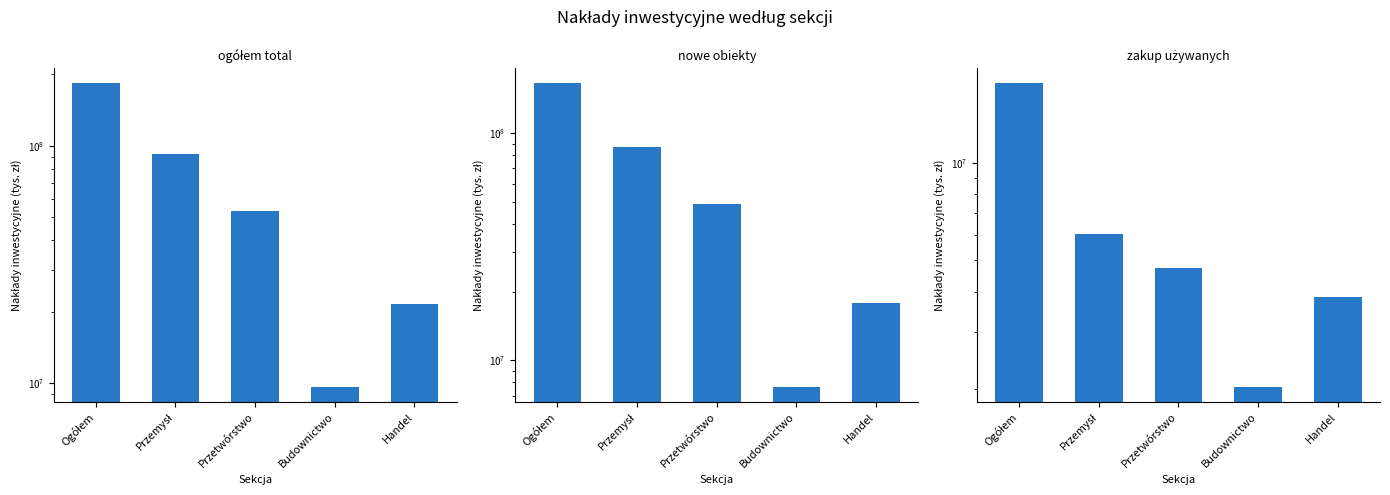

Reading left to right, what are all the values shown in this chart?

ogółem total: Ogółem=183260522	Przemysł=92608521	Przetwórstwo=53358168	Budownictwo=9703985	Handel=21658706
nowe obiekty: Ogółem=165603746	Przemysł=86575903	Przetwórstwo=48630640	Budownictwo=7672521	Handel=17817277
zakup używanych: Ogółem=17656776	Przemysł=6032618	Przetwórstwo=4727528	Budownictwo=2031464	Handel=3841429